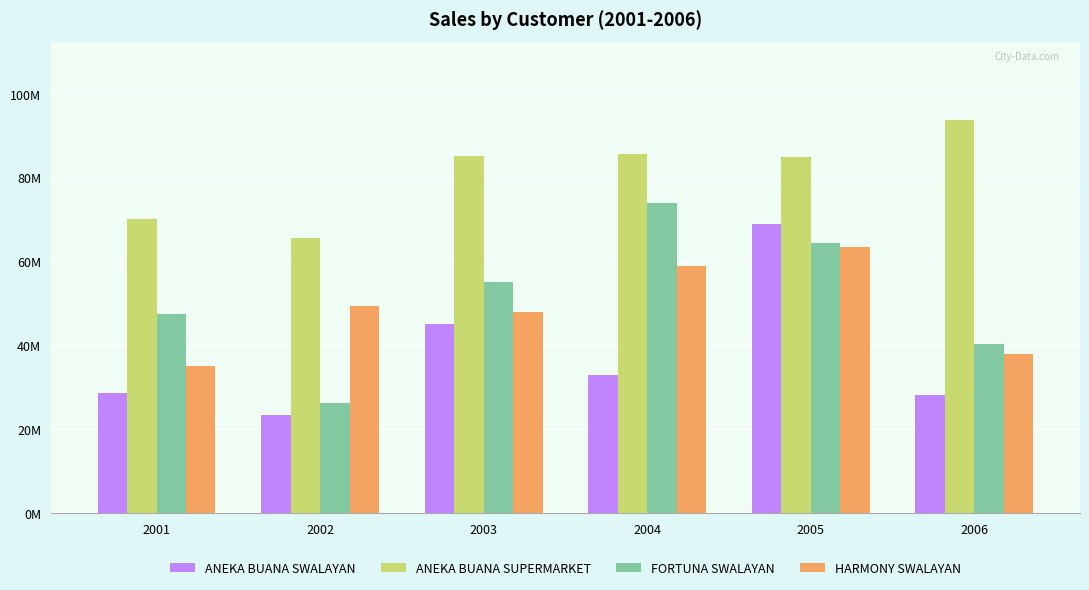

Which series has the widest spread of values?

FORTUNA SWALAYAN